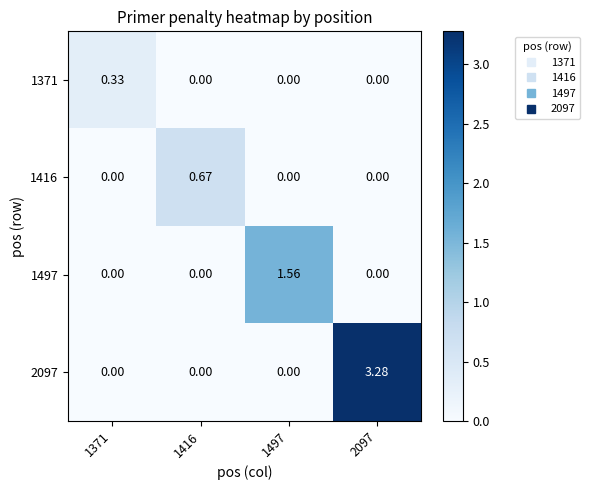

How many values in the 1371 series exceed 0?

1